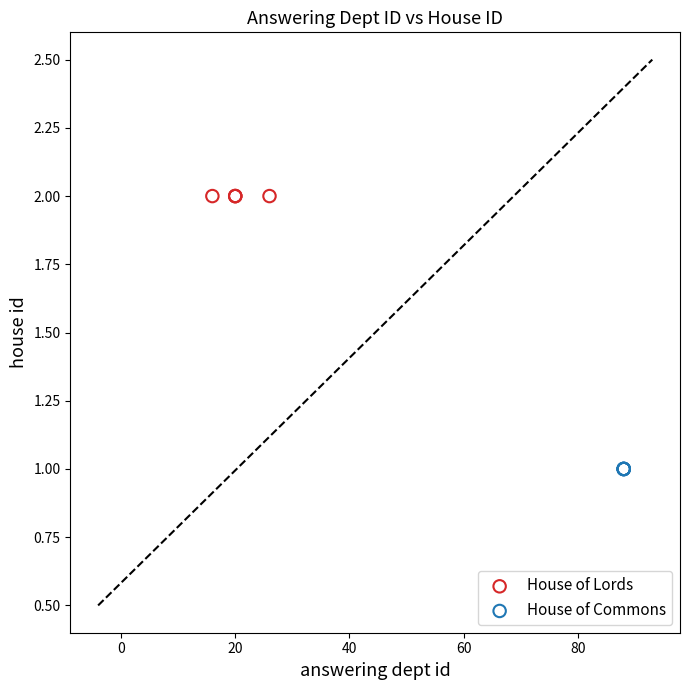

Which series reaches the minimum Y coordinate?

House of Commons